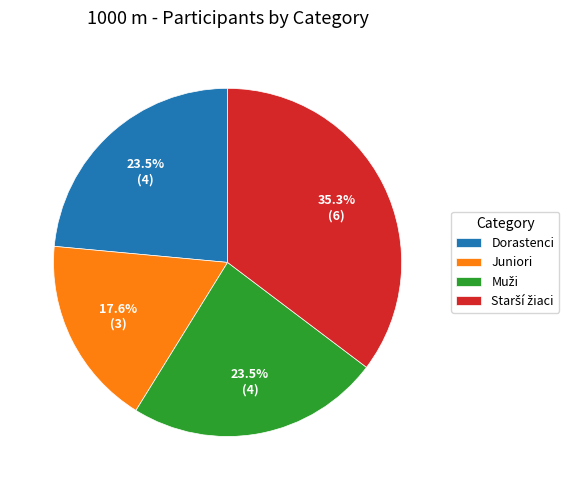

What portion of the pie excludes Dorastenci?

76.5%